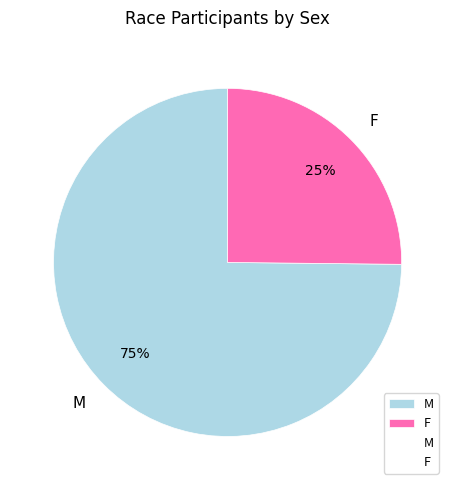

Do F and M together represent more than half of the pie?

Yes